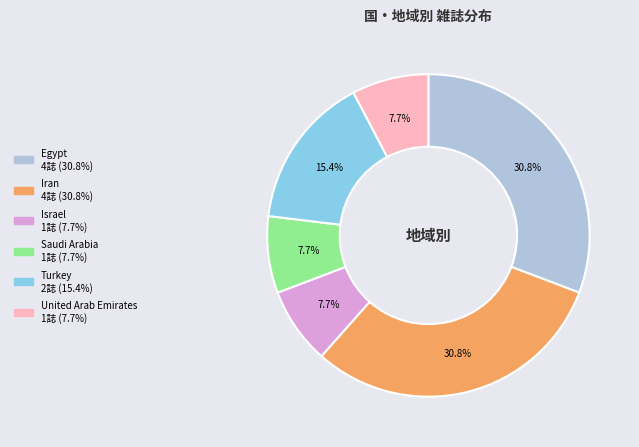

To the nearest percent, what is the difference between the largest and smallest slice percentages?

23%